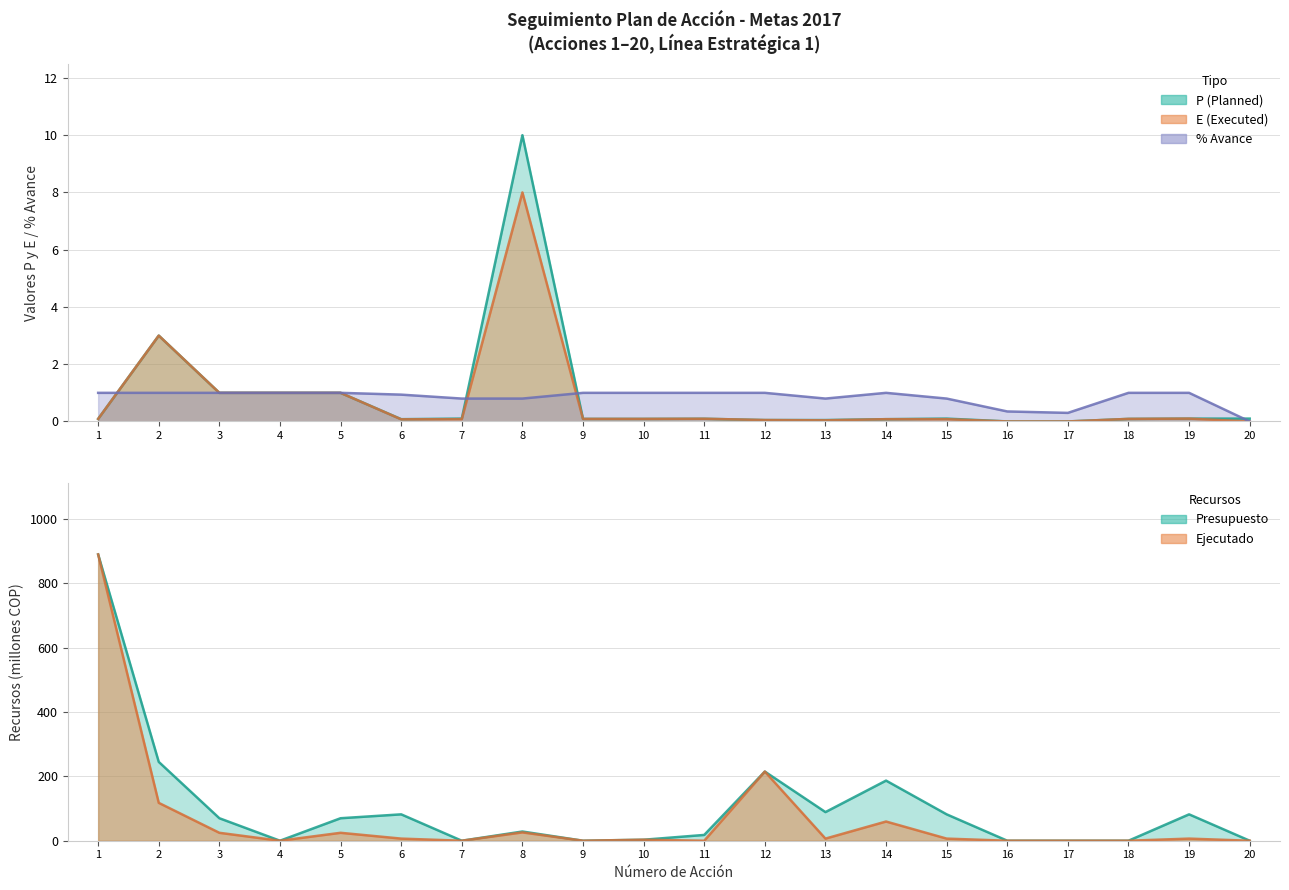

Reading left to right, extract all data points from this chart.

P (Planned): 1=0.1	2=3.0	3=1.0	4=1.0	5=1.0	6=0.1	7=0.1	8=10.0	9=0.1	10=0.1	11=0.1	12=0.1	13=0.1	14=0.1	15=0.1	16=0.0	17=0.0	18=0.1	19=0.1	20=0.1
E (Executed): 1=0.1	2=3.0	3=1.0	4=1.0	5=1.0	6=0.1	7=0.1	8=8.0	9=0.1	10=0.1	11=0.1	12=0.1	13=0.0	14=0.1	15=0.1	16=0.0	17=0.0	18=0.1	19=0.1	20=0.0
% Avance: 1=1.0	2=1.0	3=1.0	4=1.0	5=1.0	6=0.9	7=0.8	8=0.8	9=1.0	10=1.0	11=1.0	12=1.0	13=0.8	14=1.0	15=0.8	16=0.3	17=0.3	18=1.0	19=1.0	20=0.0